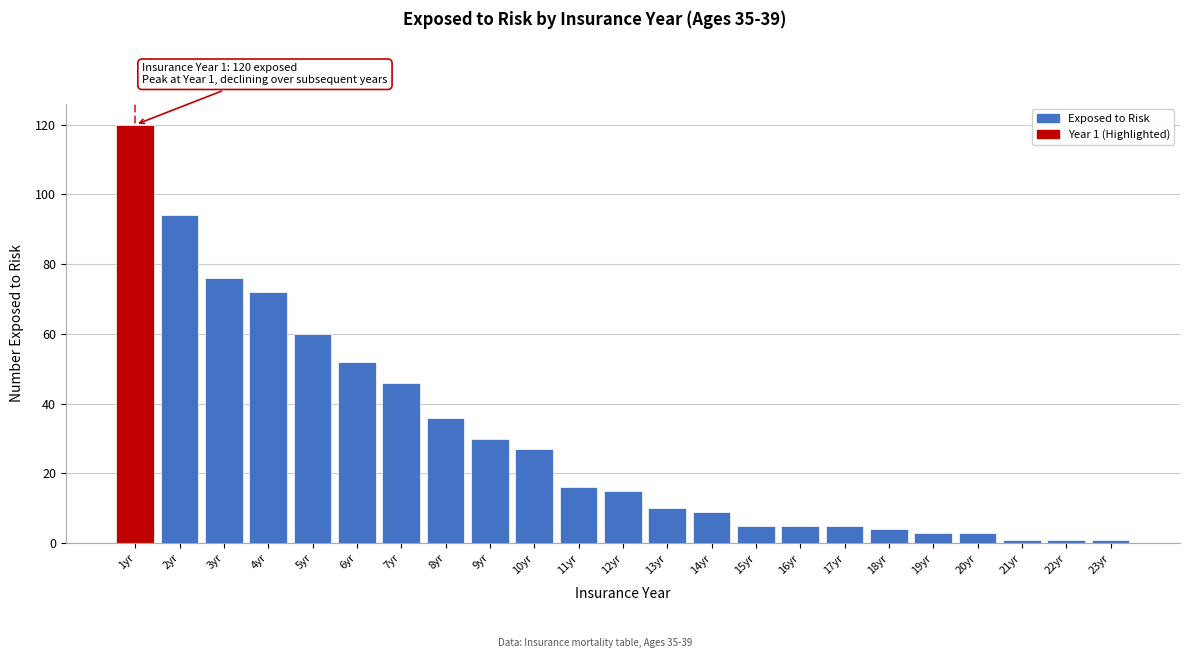

Reading left to right, list all the values displayed in this chart.

120	94	76	72	60	52	46	36	30	27	16	15	10	9	5	5	5	4	3	3	1	1	1